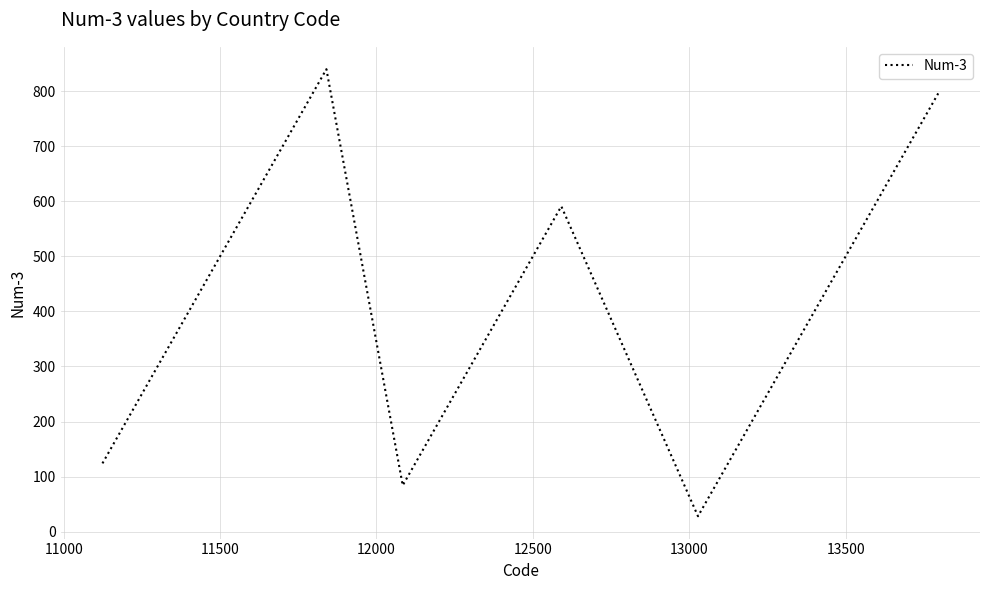

Is this an area chart (filled region under the line)?

No